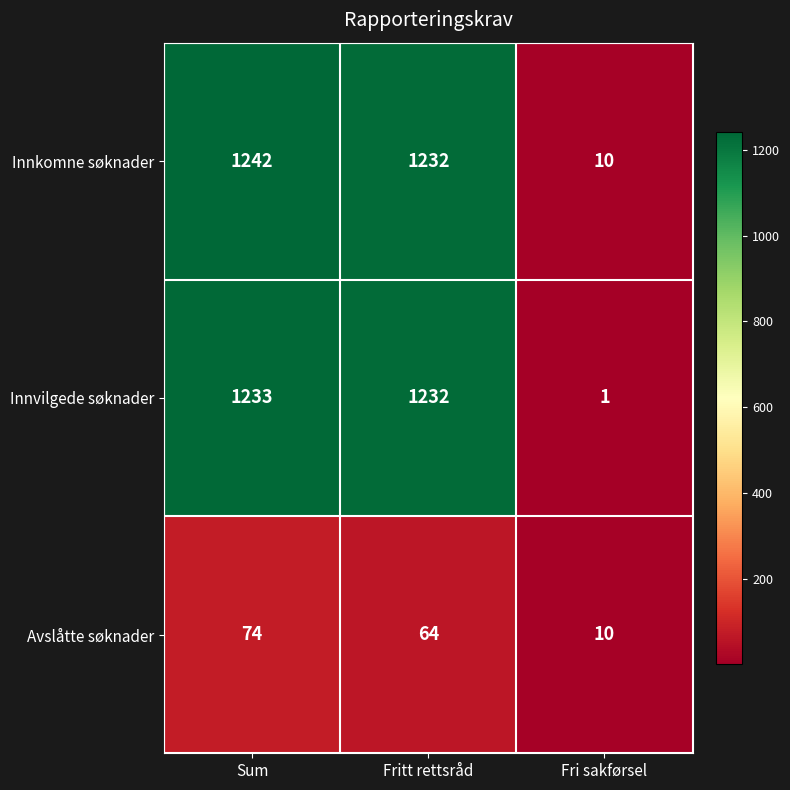

Rank the series at Sum from lowest to highest value.

Avslåtte søknader, Innvilgede søknader, Innkomne søknader